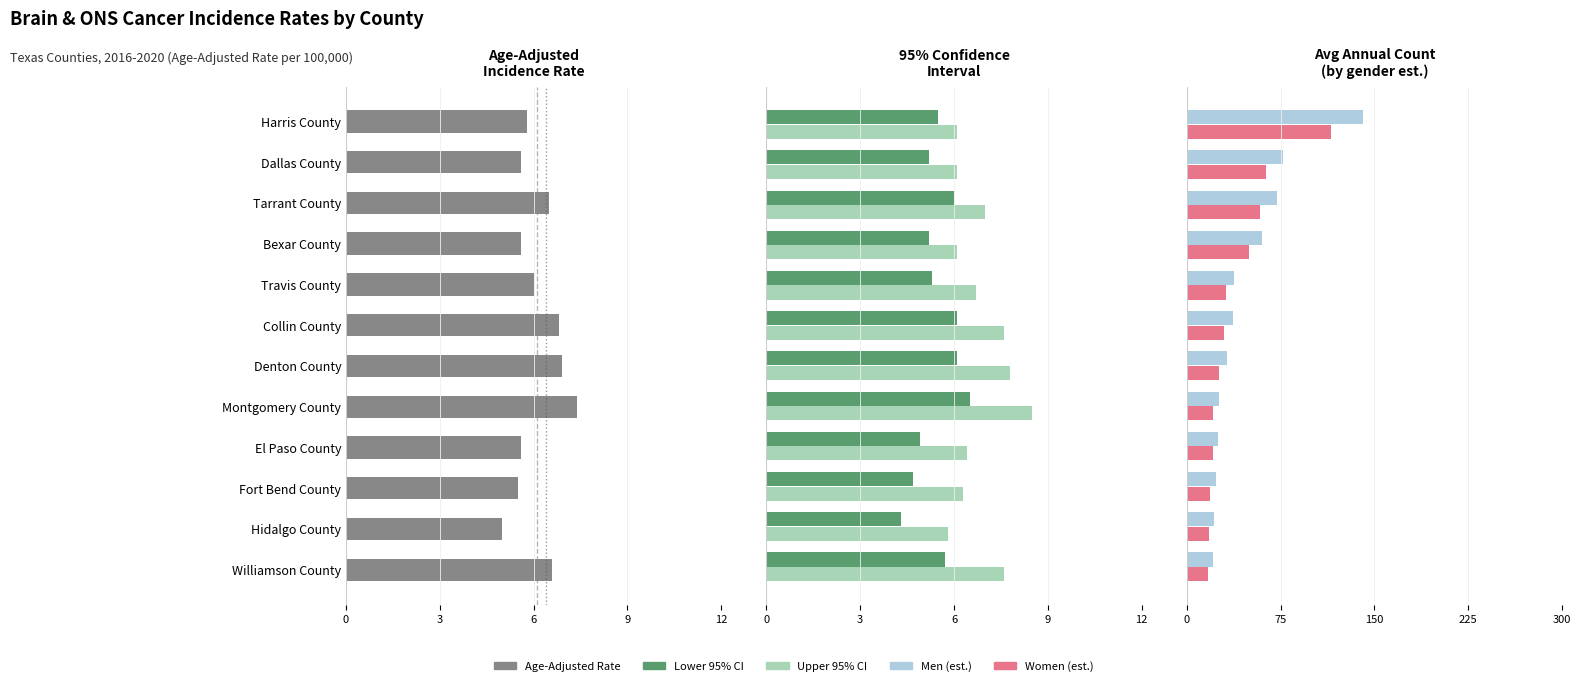

At how many categories does at least one series exceed 103?

1